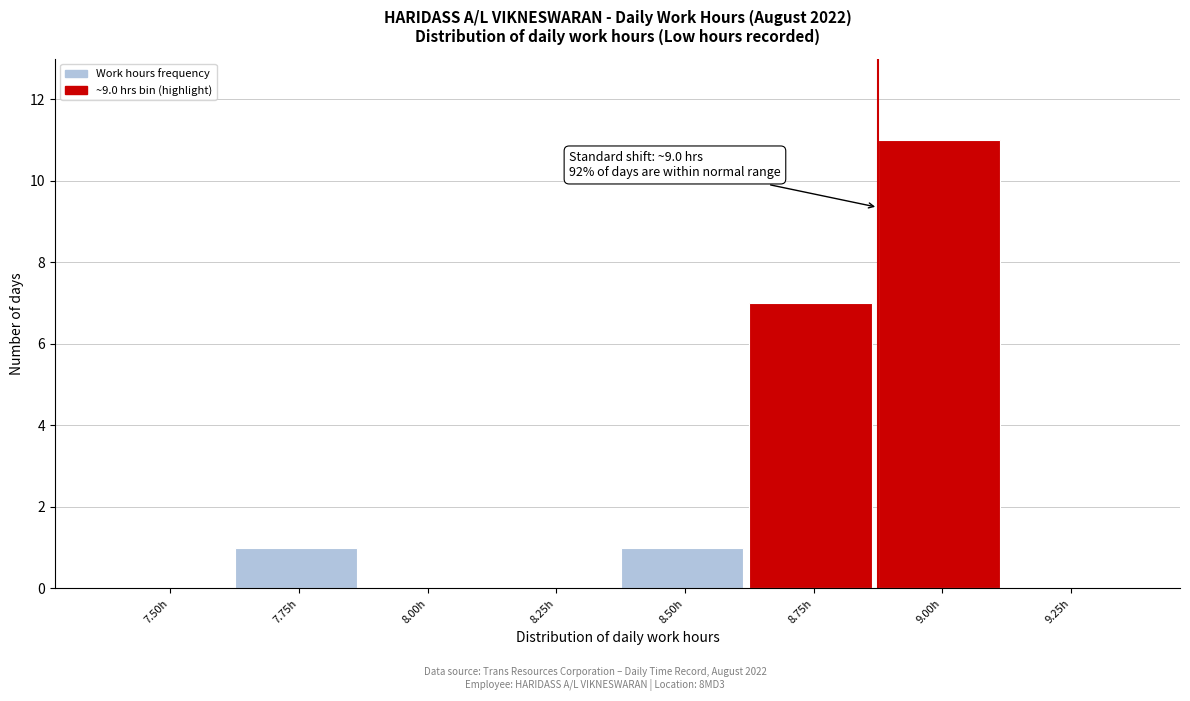

Reading right to left, transcribe all the data shown in this chart.

9.25h=0	9.00h=11	8.75h=7	8.50h=1	8.25h=0	8.00h=0	7.75h=1	7.50h=0